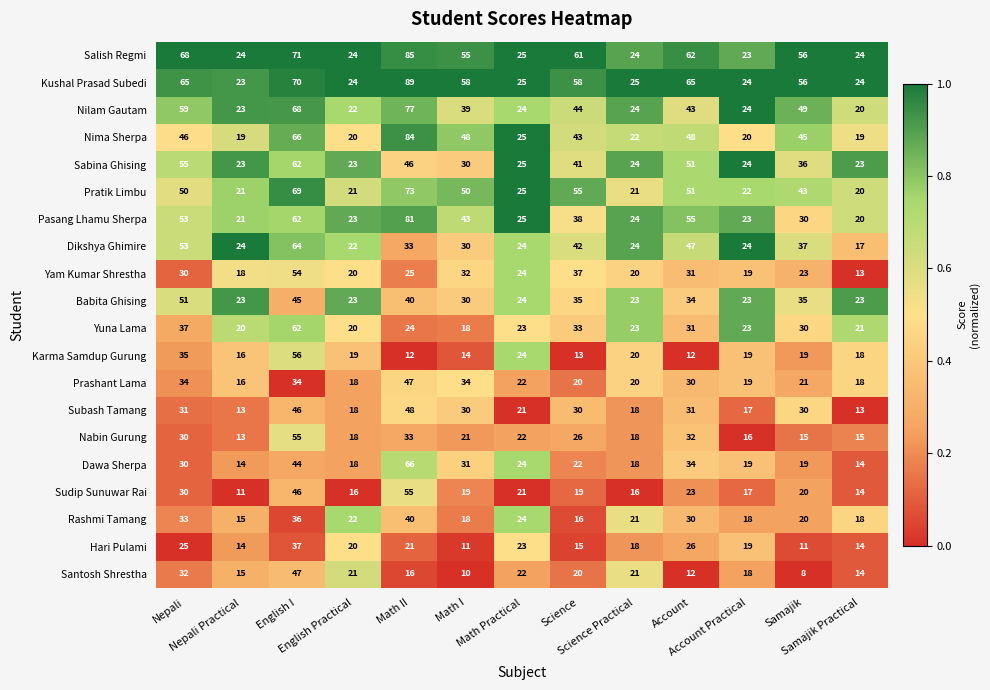

How many data points in Pasang Lhamu Sherpa are less than 30?

6